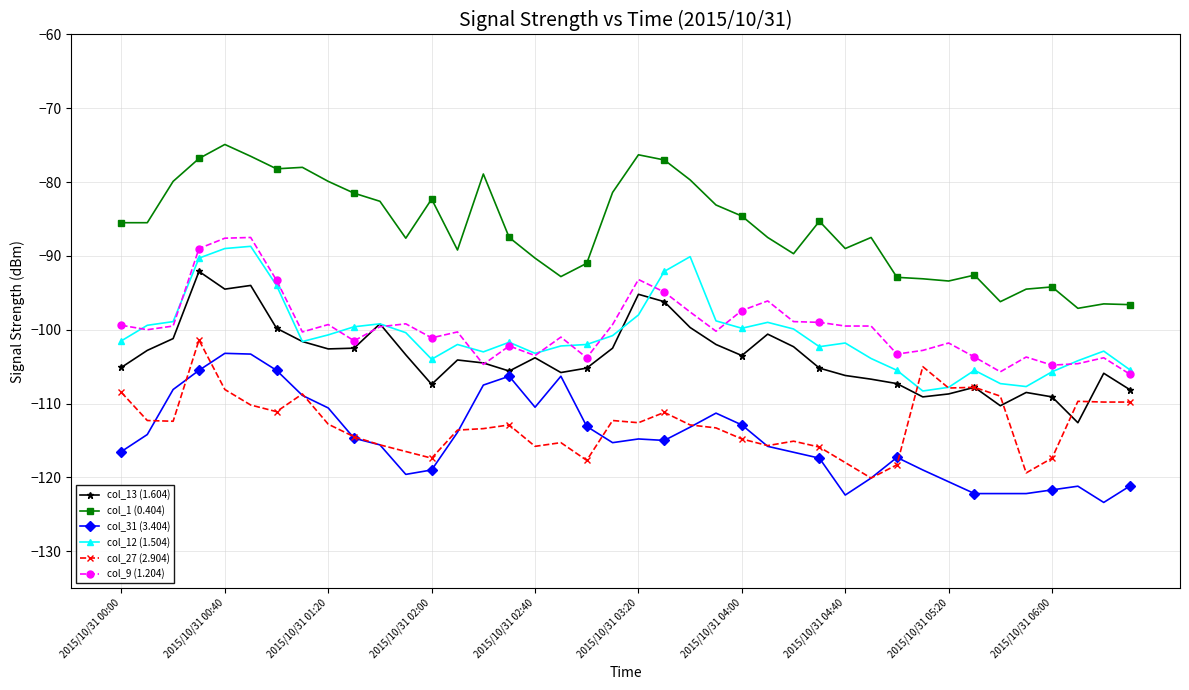

What is the value of the col_31 (3.404) point at the 17th from the left?

-110.5